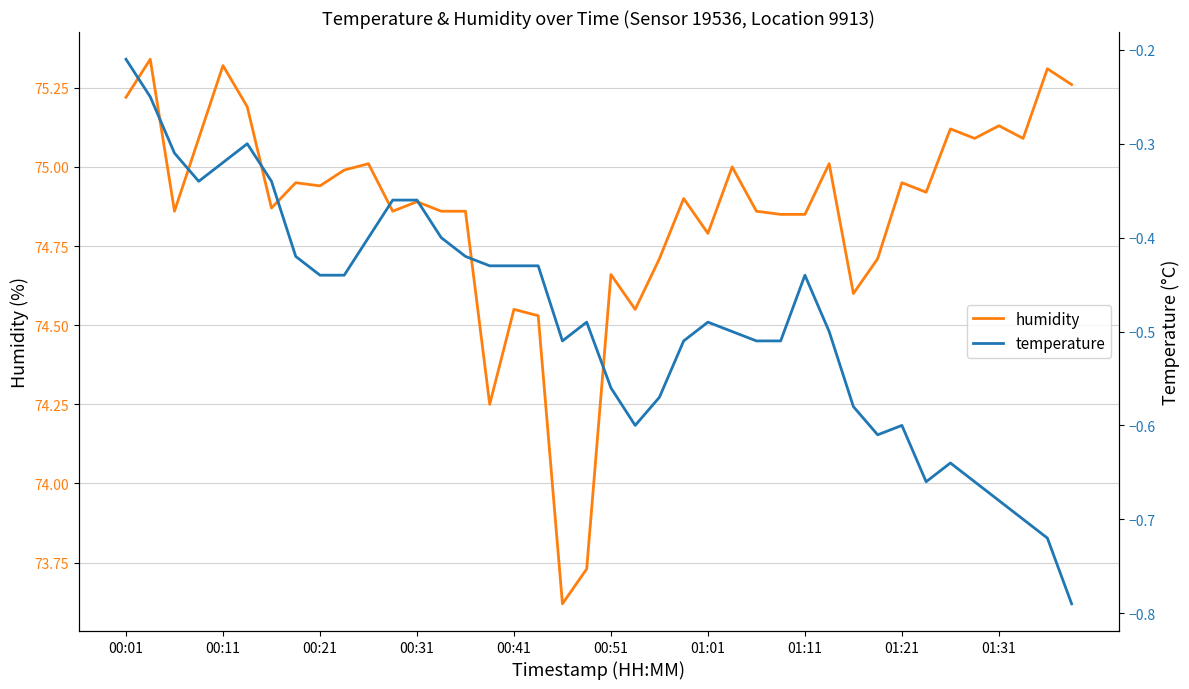

Is the value of humidity at 00:21 greater than the value of temperature at 00:51?

Yes